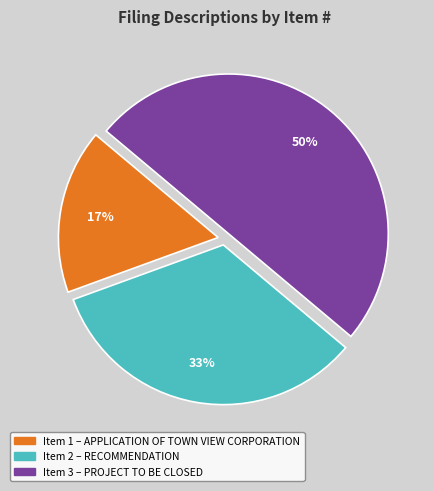

To the nearest percent, what is the difference between the largest and smallest slice percentages?

33%